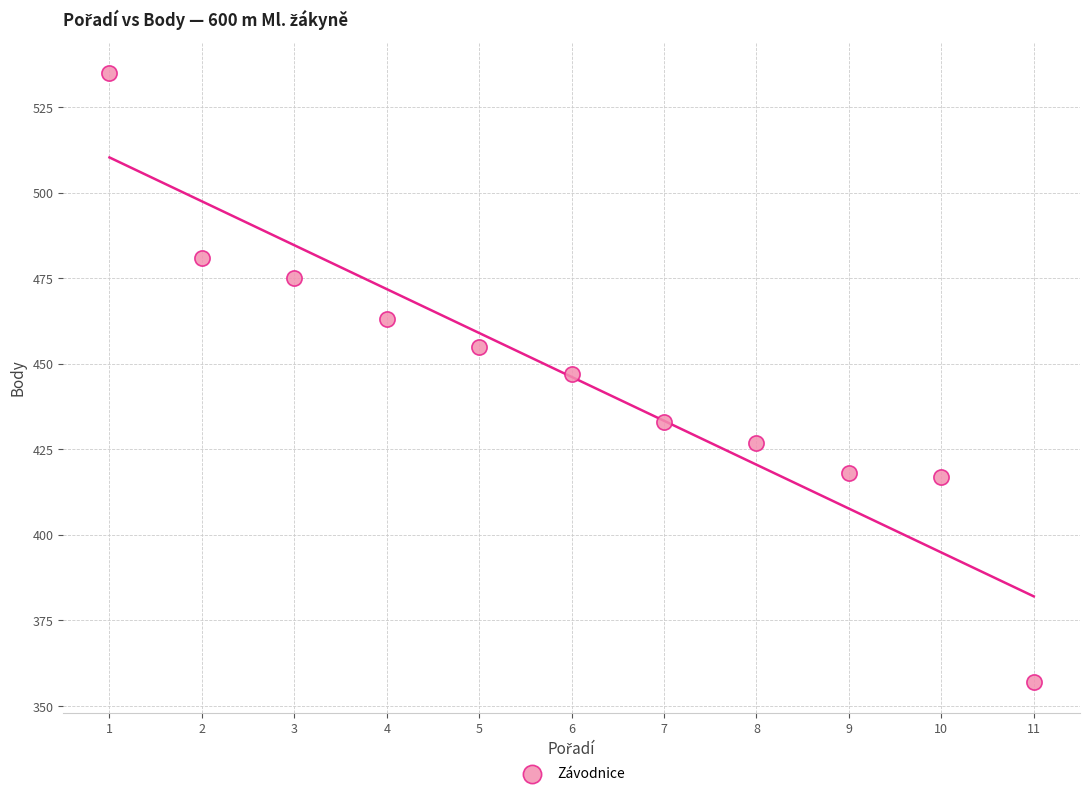

What is the average X value?

6